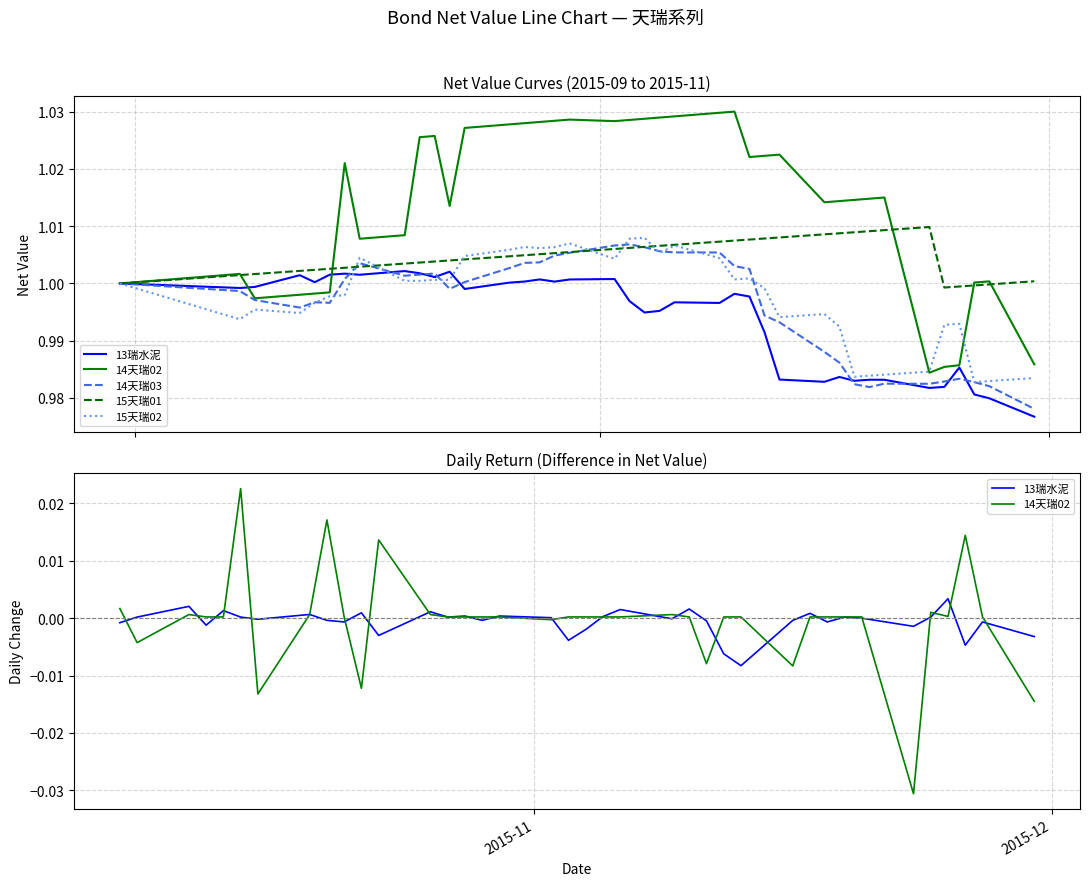

In 14天瑞02, how many points are higher than both neighbors (excluding endpoints)?

8